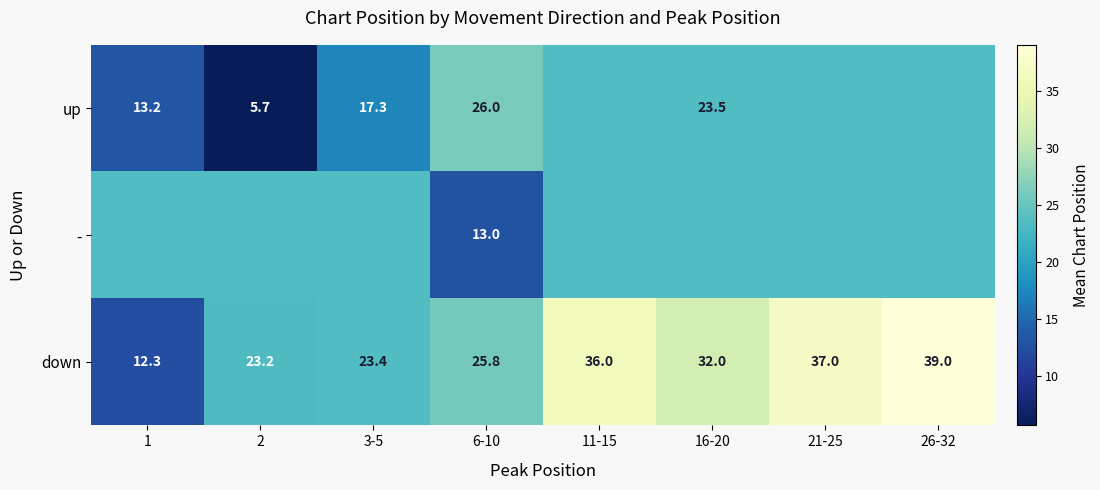

Between 2 and 1, which is larger?

1